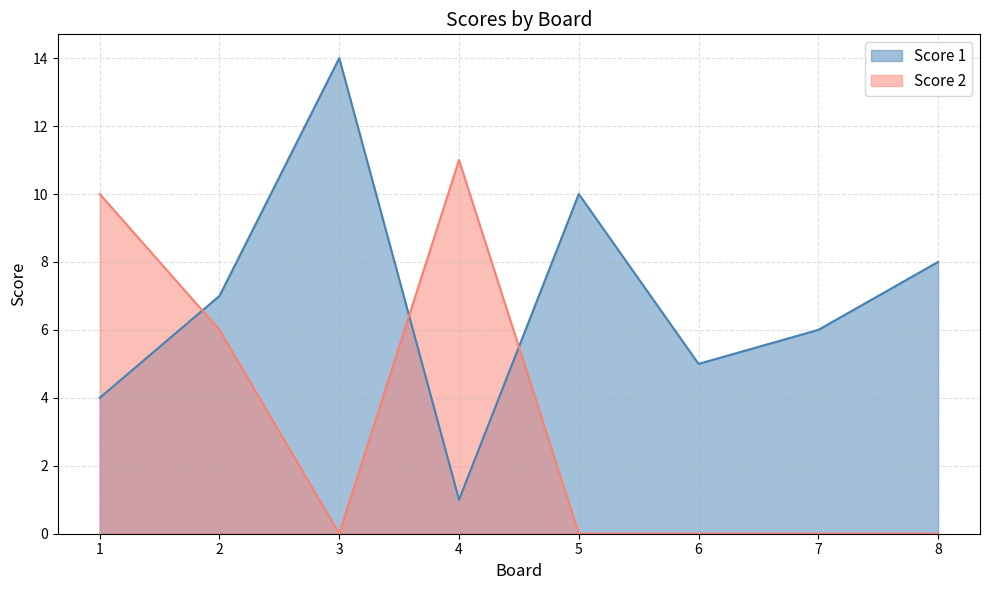

At how many categories does at least one series exceed 11?

1